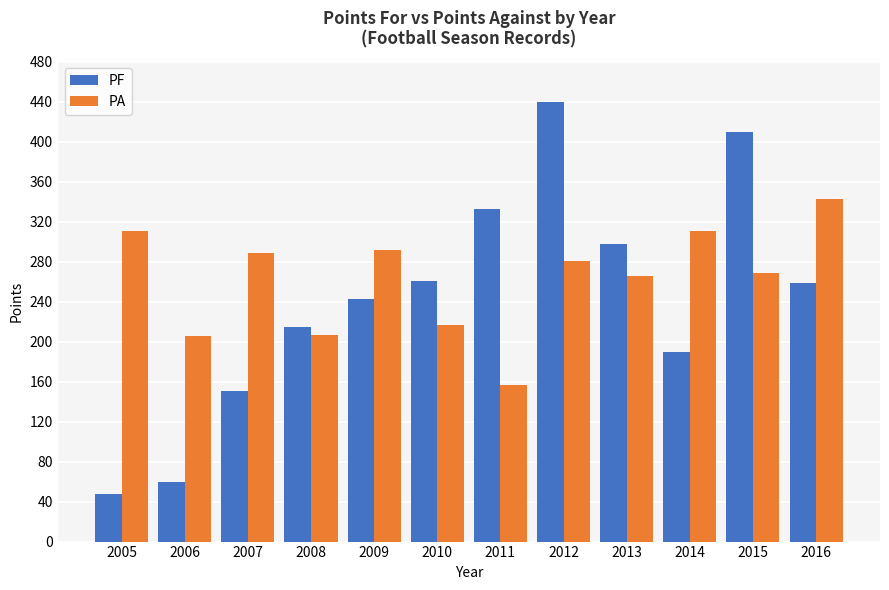

True or false: PA has a value of 272 at 2011.

False